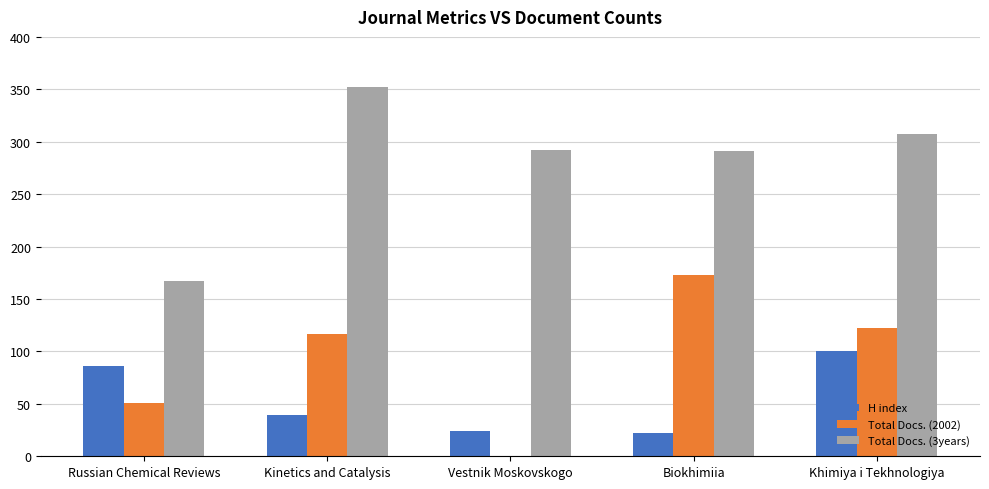

Is it true that Total Docs. (2002) equals 117 at Kinetics and Catalysis?

True